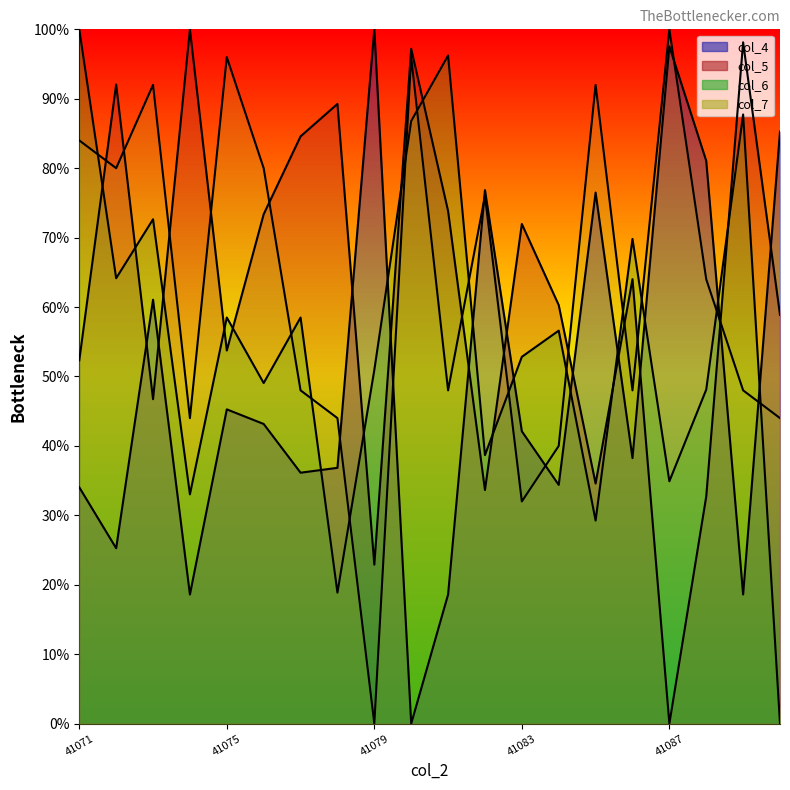

What are all the series names shown in the legend?

col_4 line, col_5 line, col_6 line, col_7 line